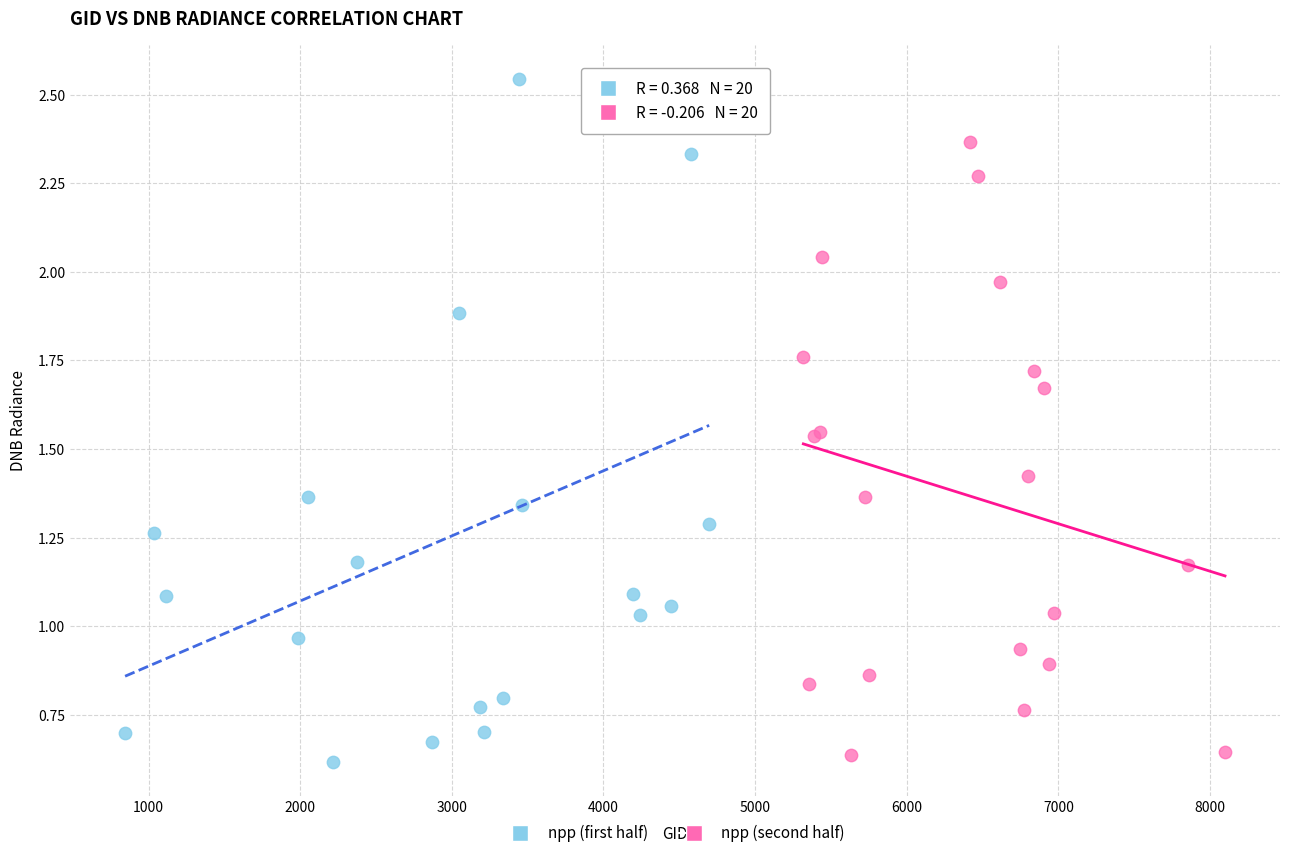

Which series contains the highest Y value?

npp (first half)